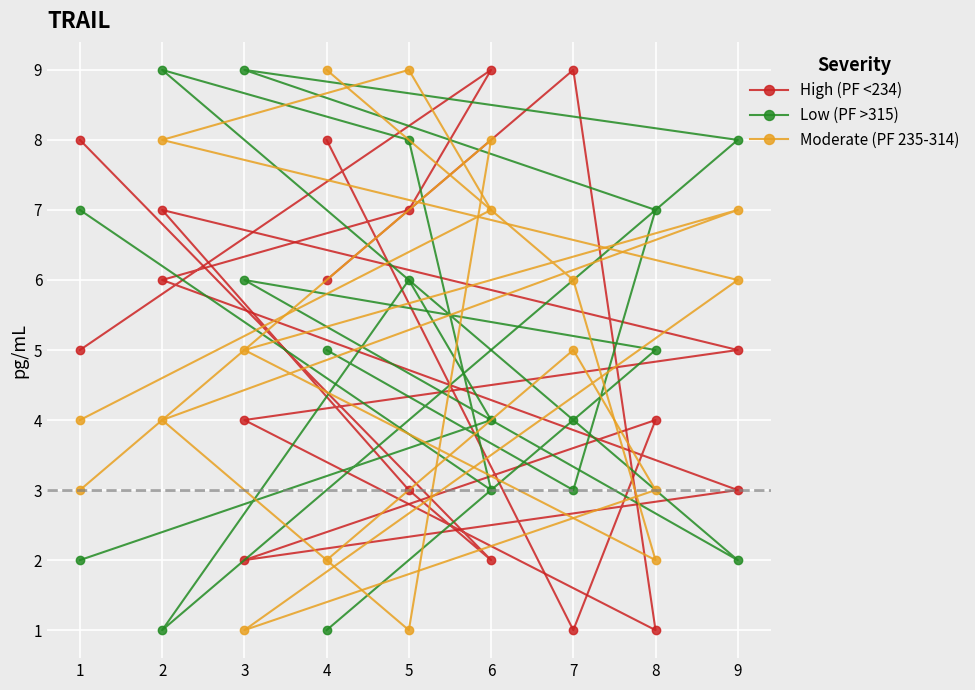

What is the maximum value for Low (PF >315)?

9